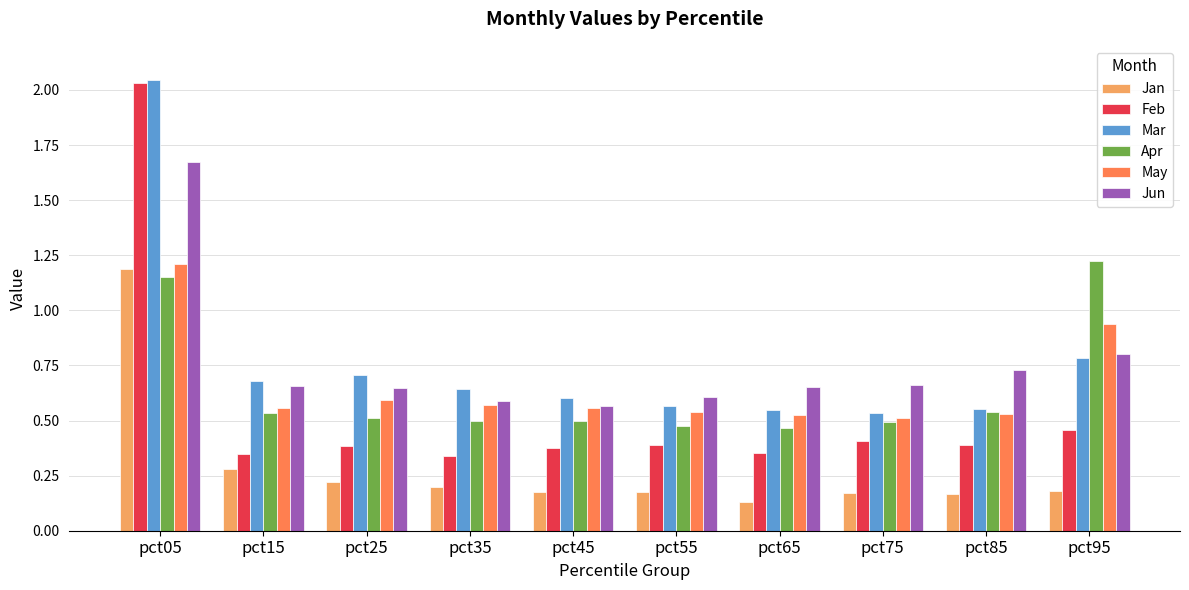

At which label does Jun reach its peak?

pct05